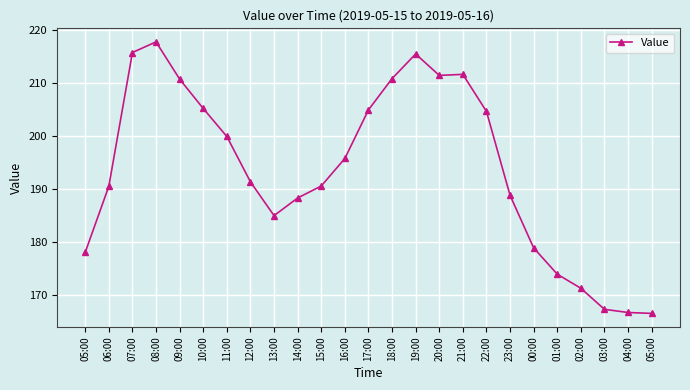

How many values are below 191?

12